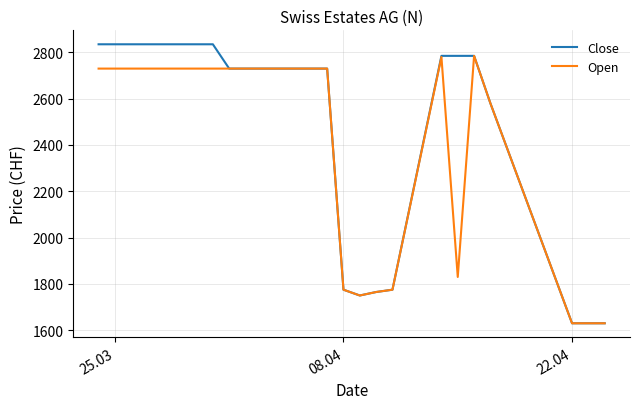

List the series in order of their overall mean, lowest first.

Open, Close